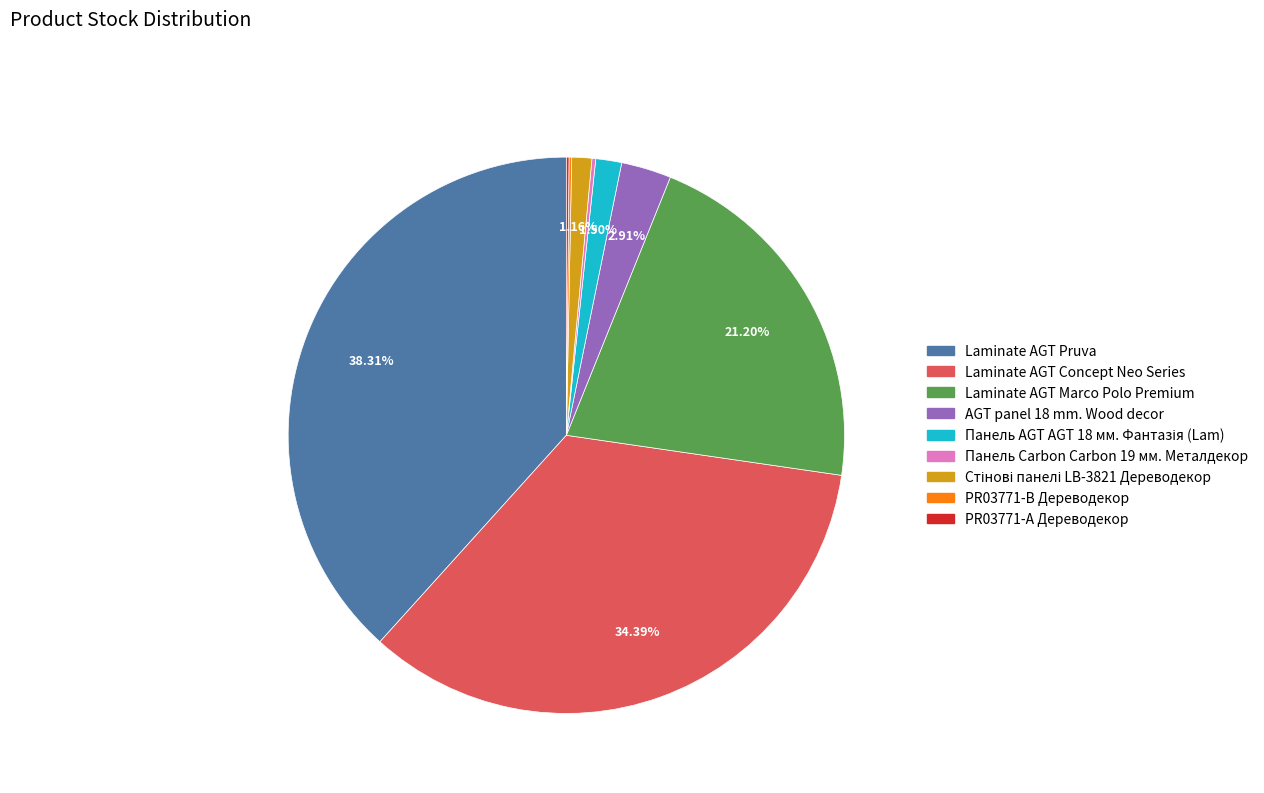

Does any single category account for the majority?

No